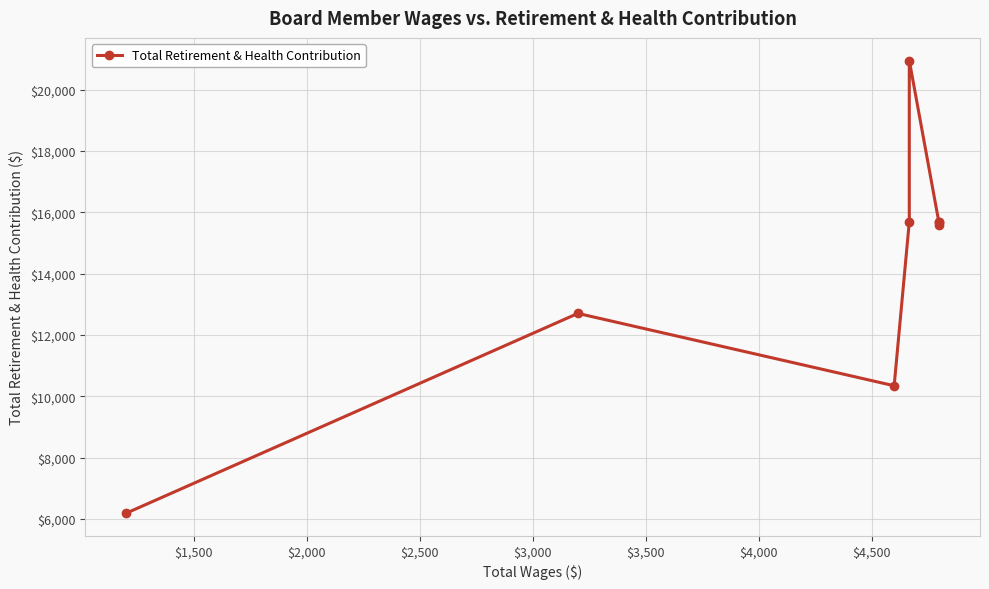

What is the smallest value displayed?

6187